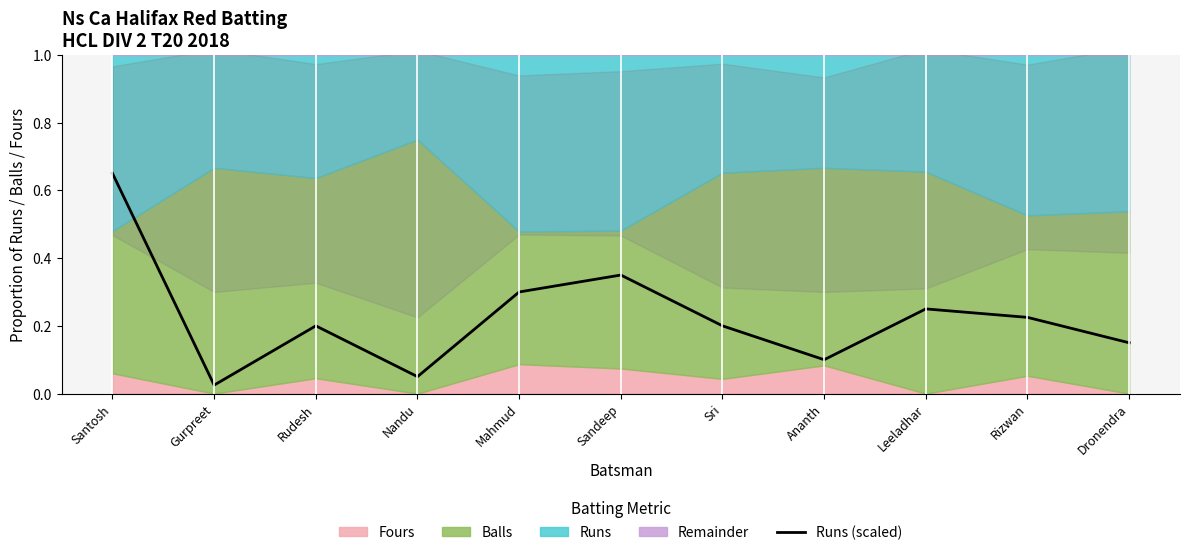

Where is the data nearest to the value 0?

Gurpreet